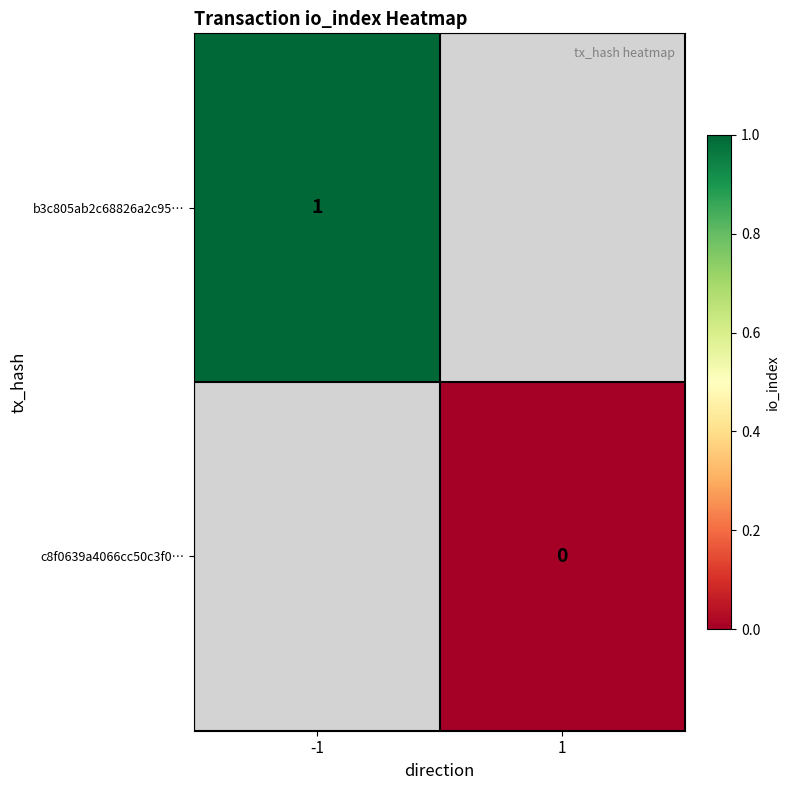

True or false: b3c805ab2c68826a2c95… has a value of 2 at -1.

False